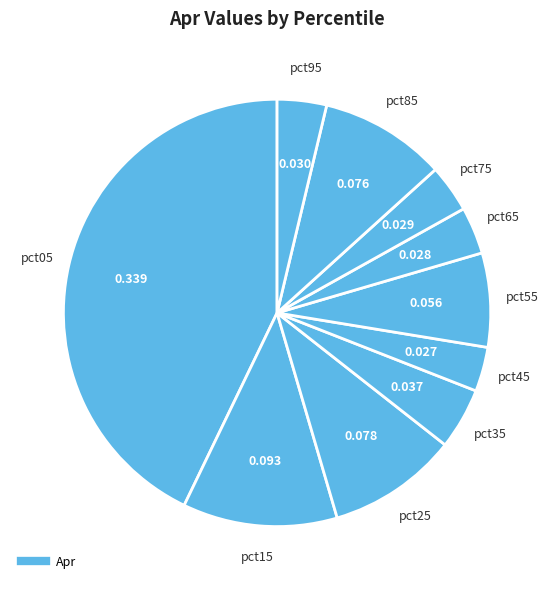

Count the number of slices in the pie.

10